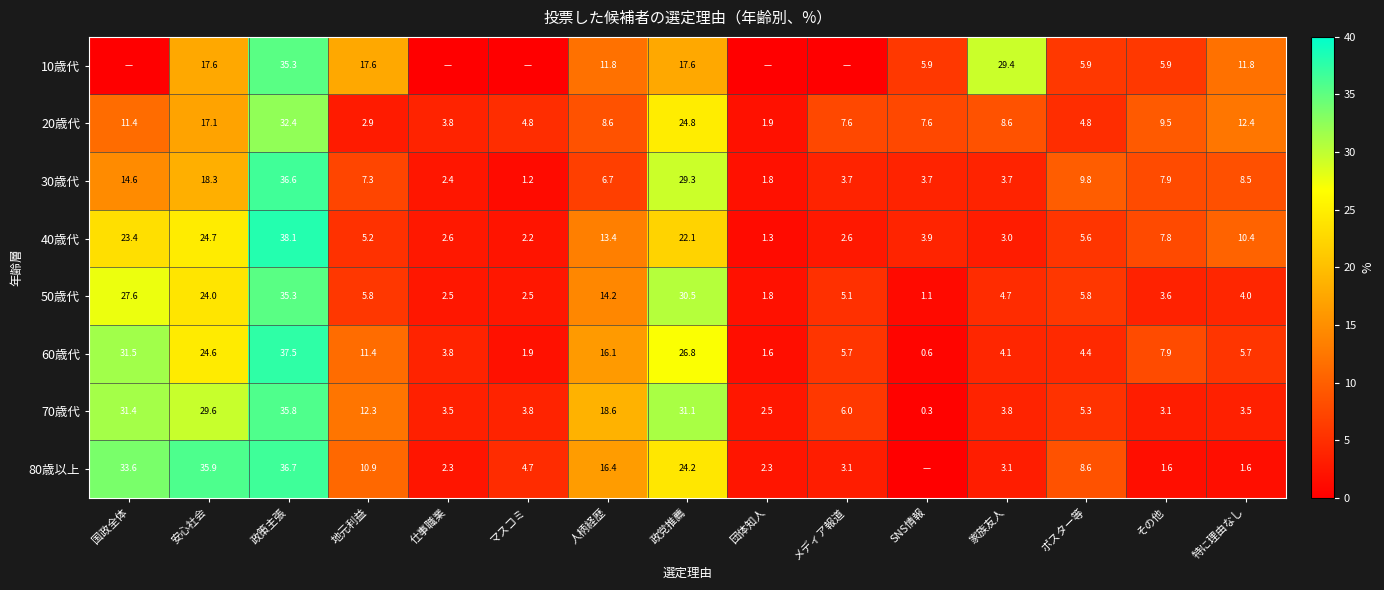

The value of 50歳代 at その他 is 0.8. True or false?

False